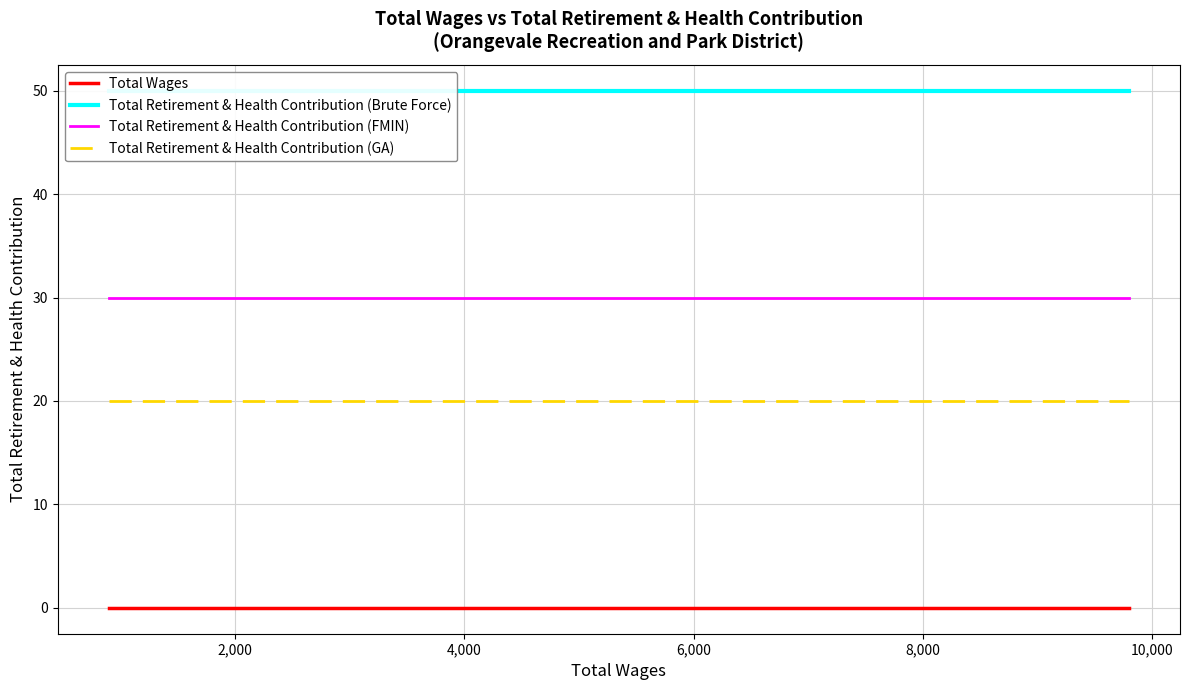

Which has a higher value, 6,000 or 12,000?

6,000